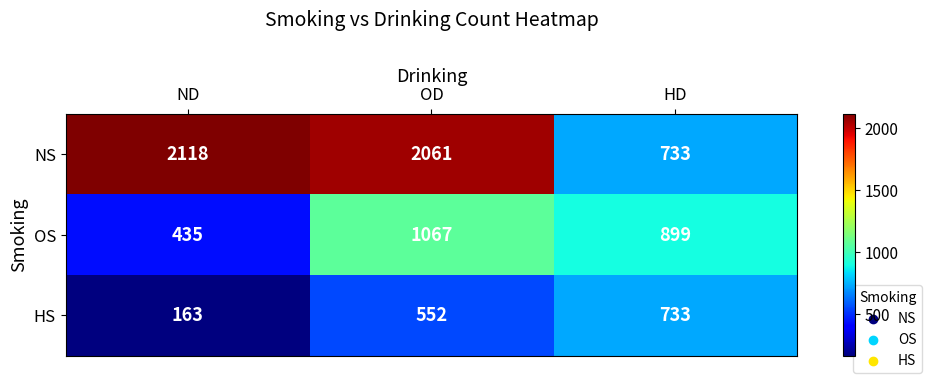

What is the difference between the second highest and minimum values in the NS series?

1328